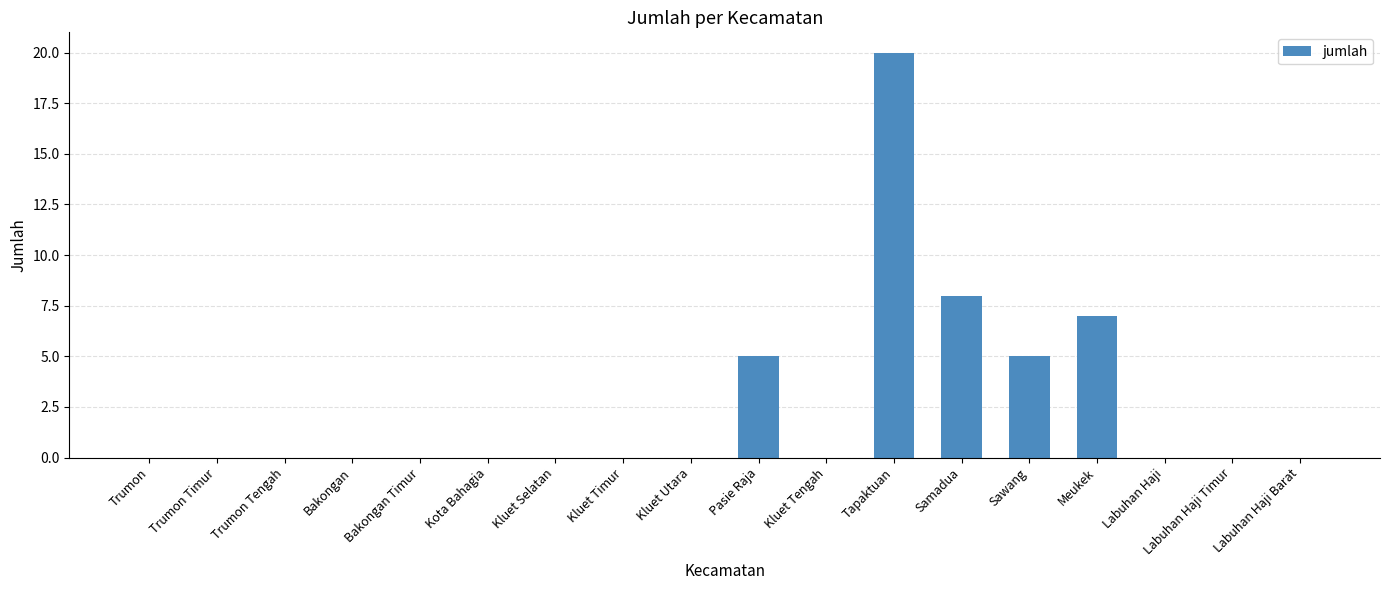

Is it true that the value at Trumon Timur is 0?

True